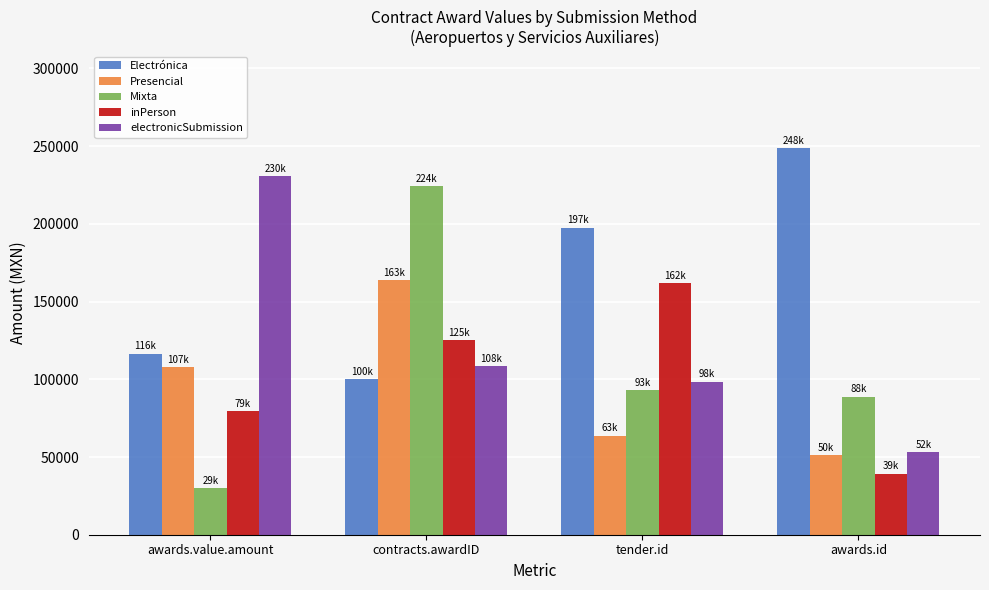

How many data points in Presencial are above 107732?

2